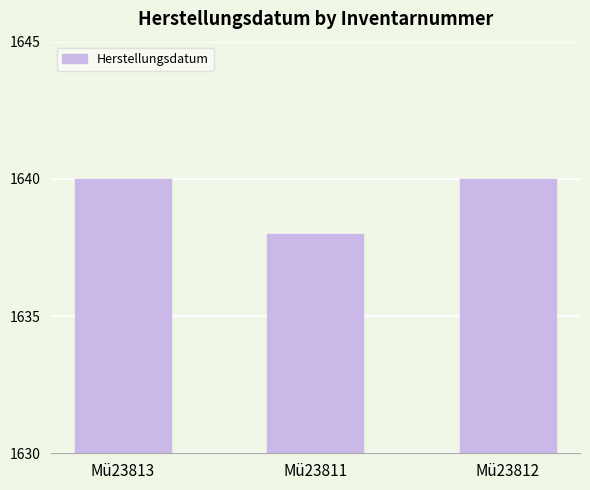

The chart shows a value of 381 at Mü23813. True or false?

False